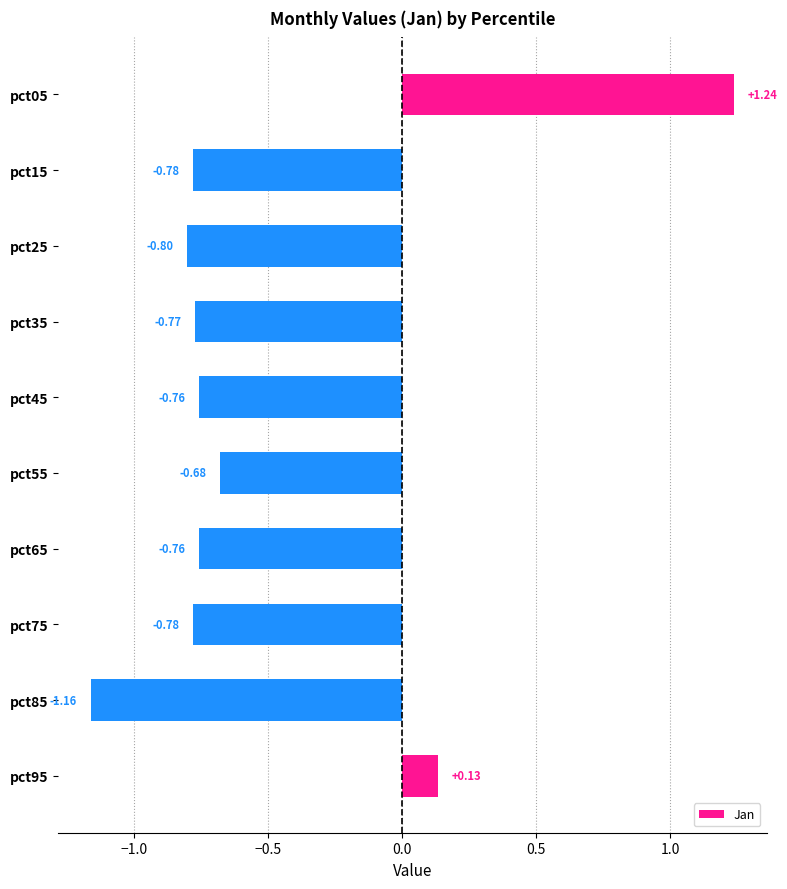

What is the difference between the maximum and minimum values?

2.4